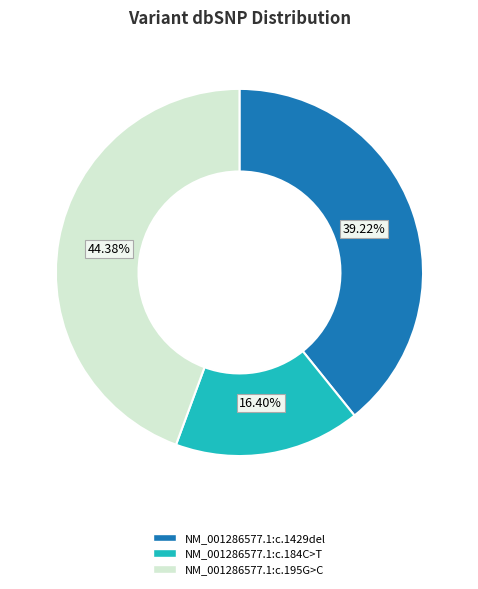

What percentage do NM_001286577.1:c.1429del and NM_001286577.1:c.184C>T together represent?

55.6%